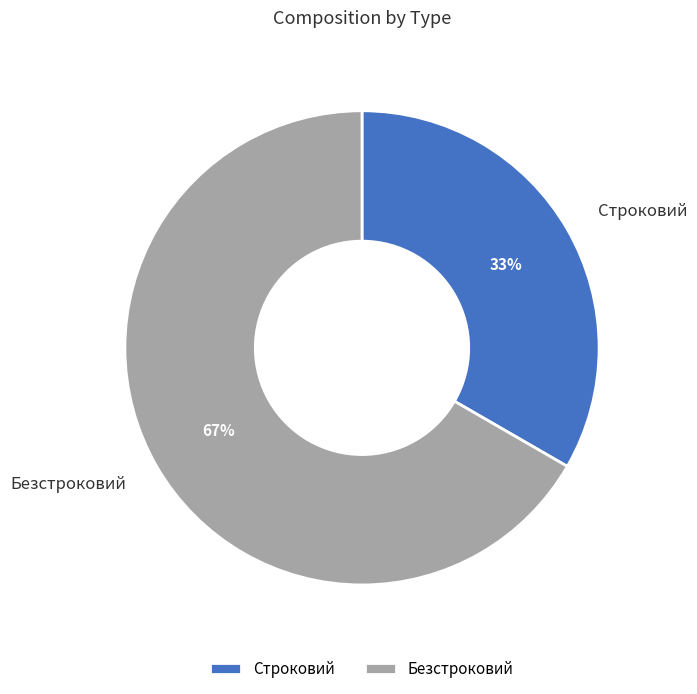

Which category has the biggest portion of the pie?

Безстроковий